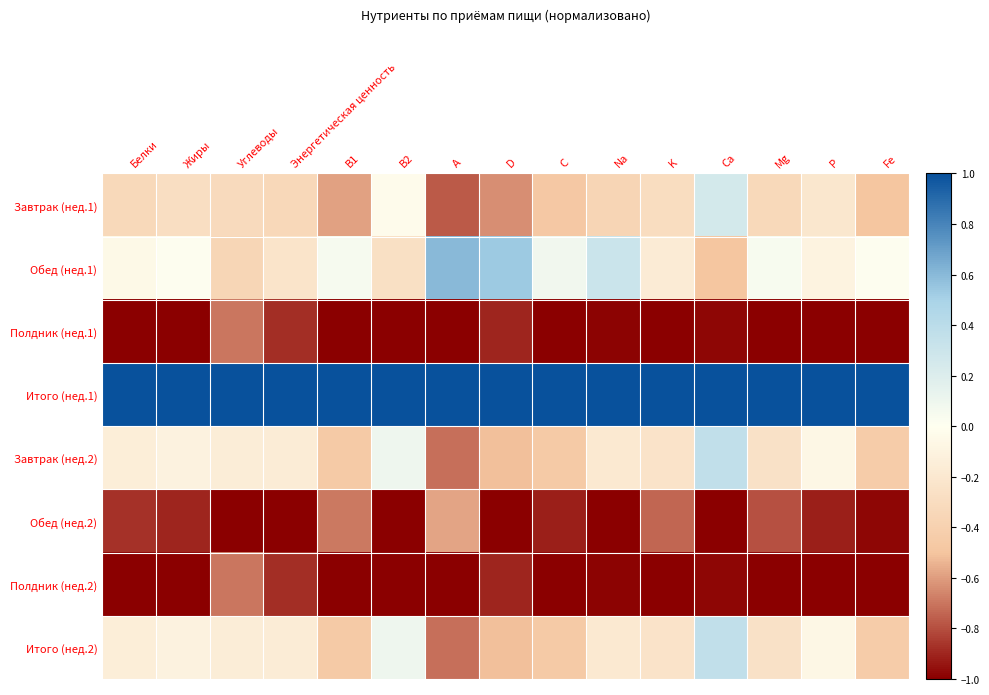

At which category is the sum across all series the highest?

Ca